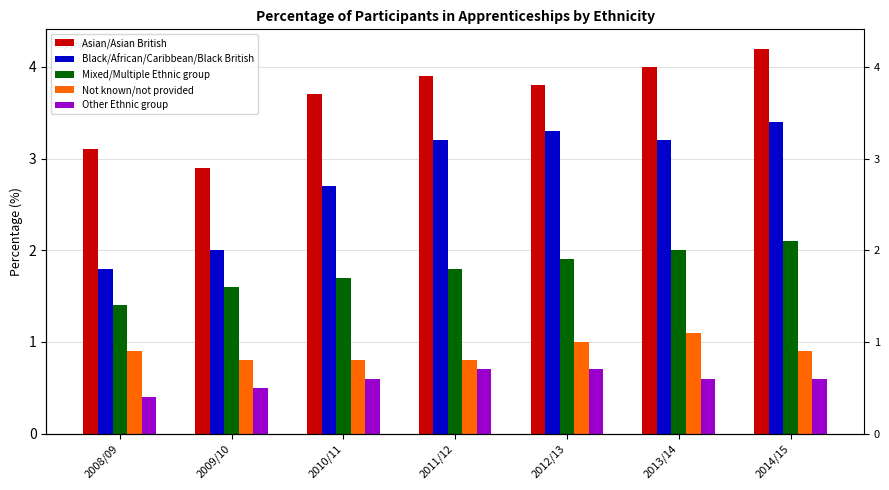

Rank the series at 2012/13 from highest to lowest value.

Asian/Asian British, Black/African/Caribbean/Black British, Mixed/Multiple Ethnic group, Not known/not provided, Other Ethnic group